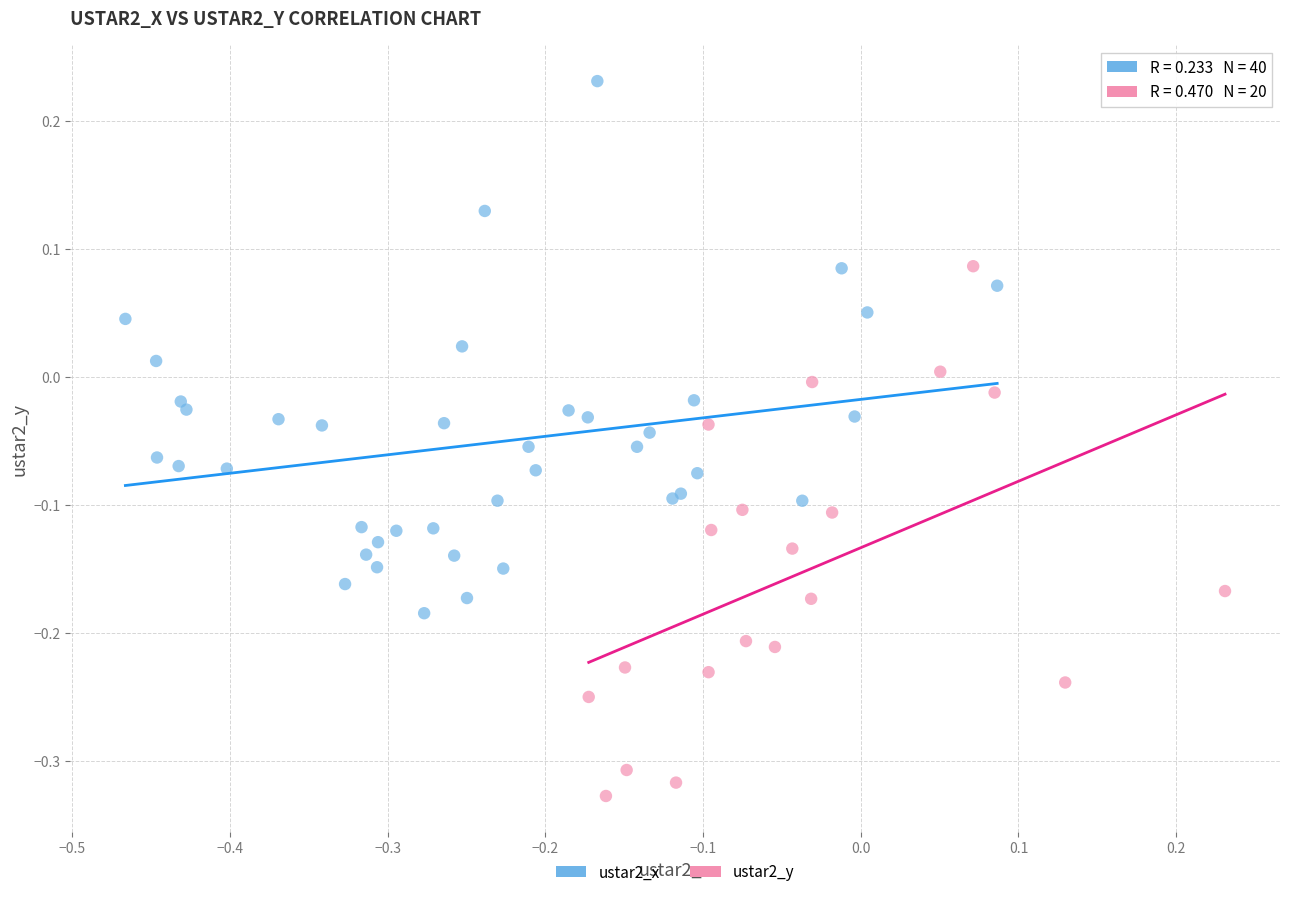

Which series reaches the maximum Y coordinate?

ustar2_x